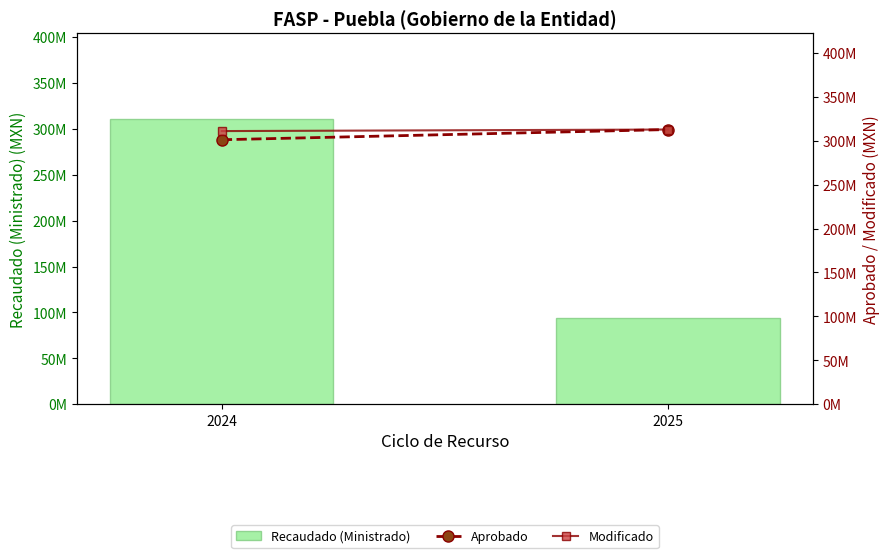

At which category does the chart reach its peak across all series?

2025